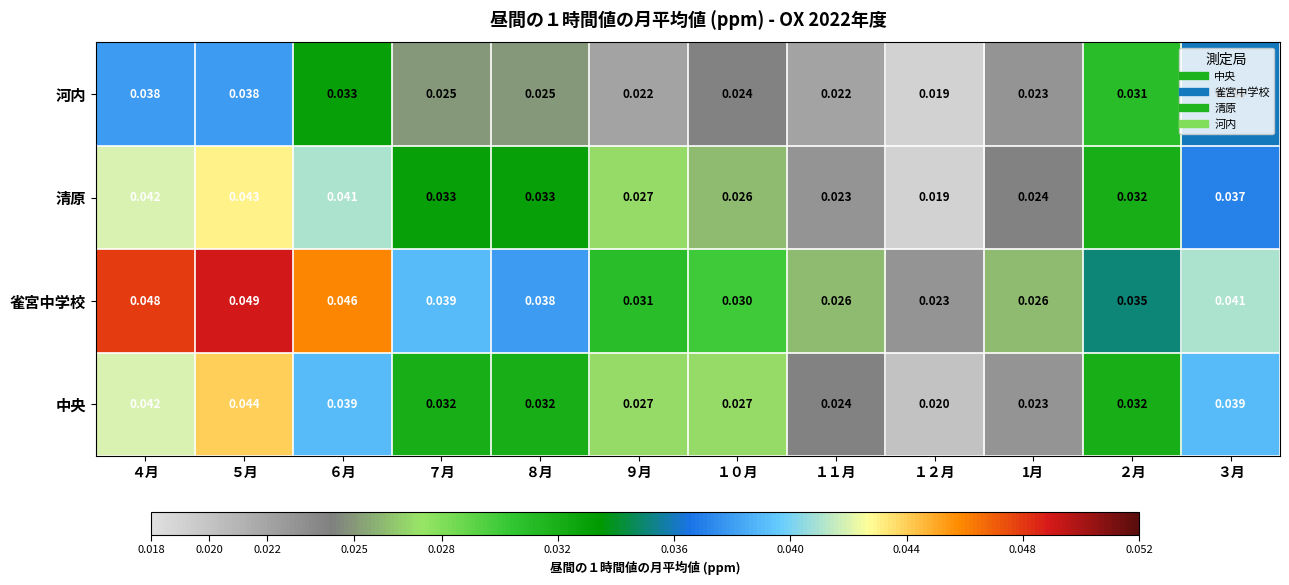

Rank the series at １０月 from highest to lowest value.

雀宮中学校, 中央, 清原, 河内